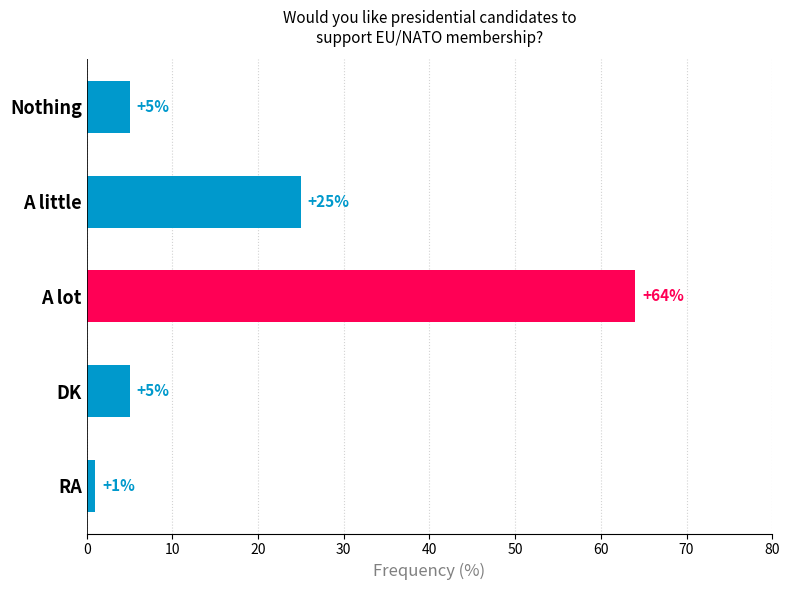

At which label is the value closest to 32?

A little